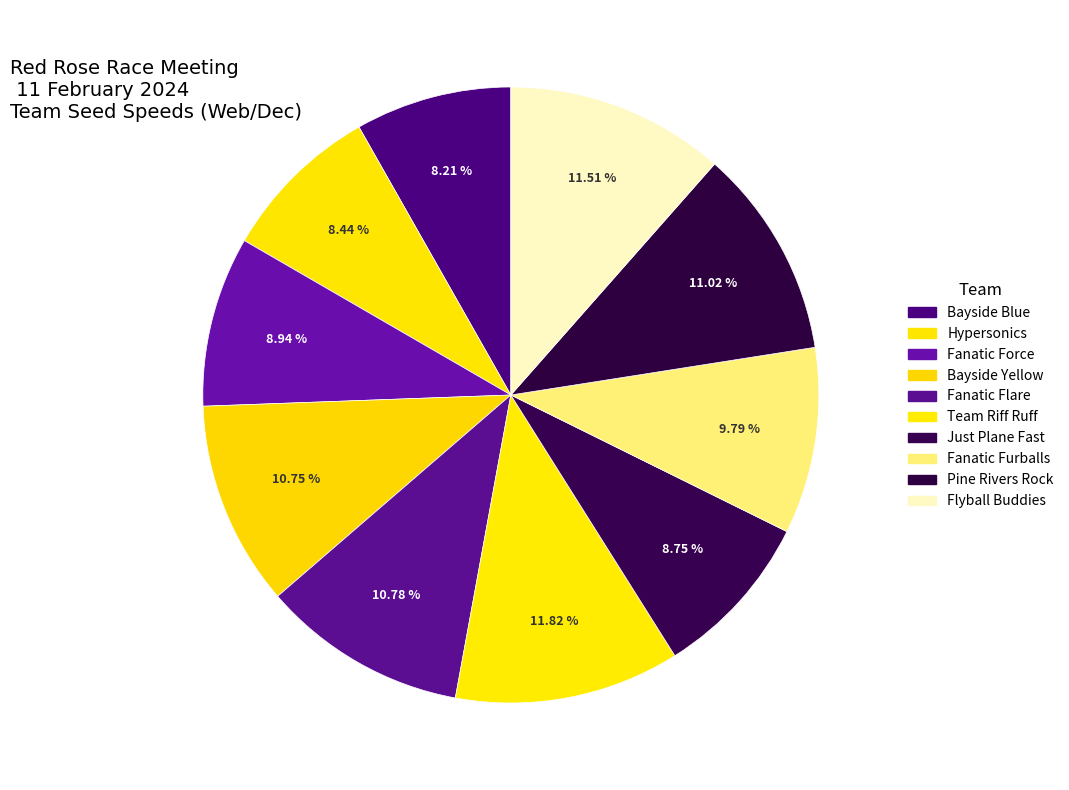

Is it true that Just Plane Fast is 16% of the pie?

False